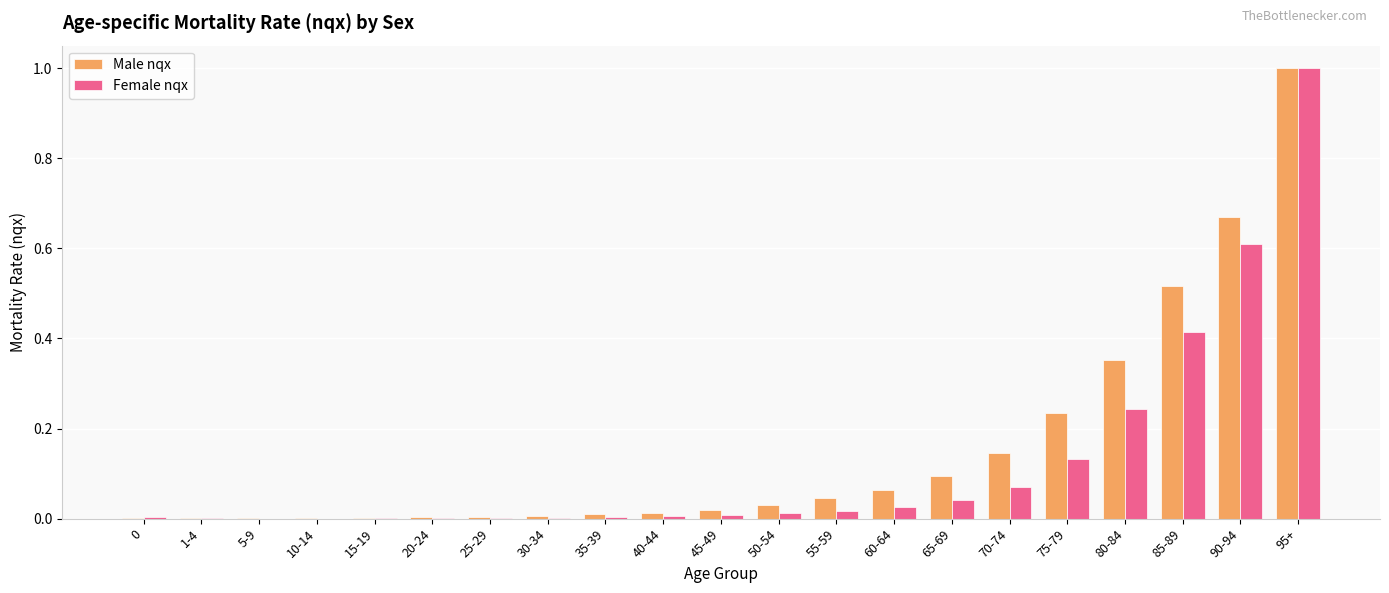

Which series has the largest total across all categories?

Male nqx